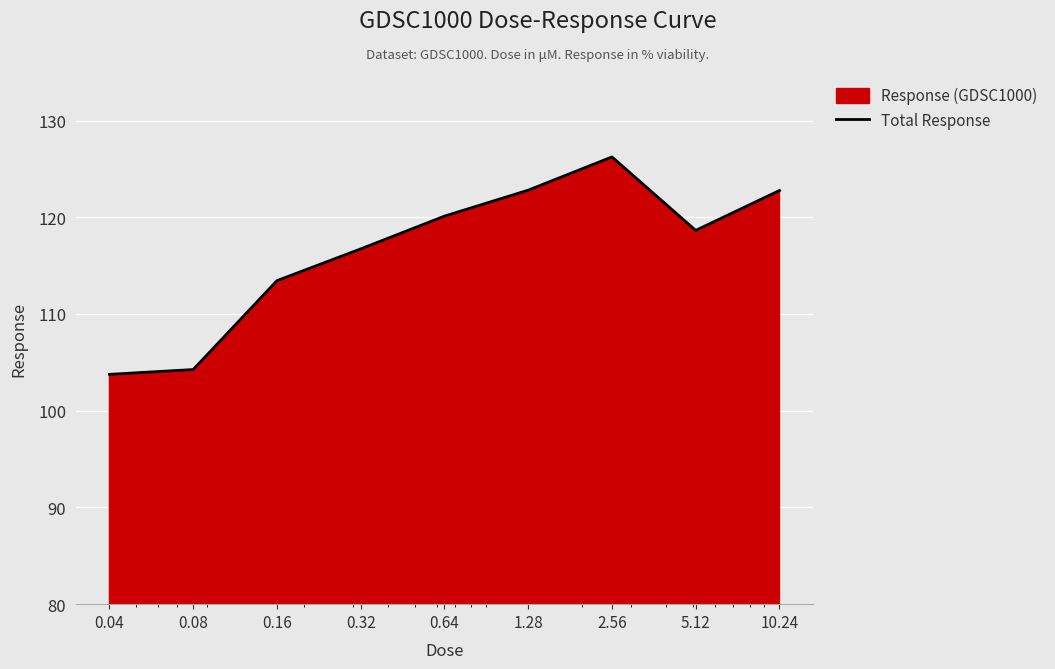

Count the number of values greater than 118.

5